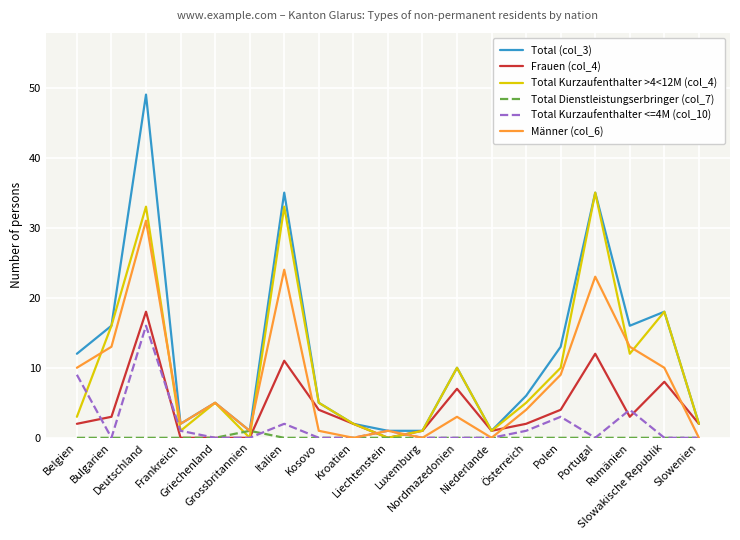

How many lines are shown in the chart?

6